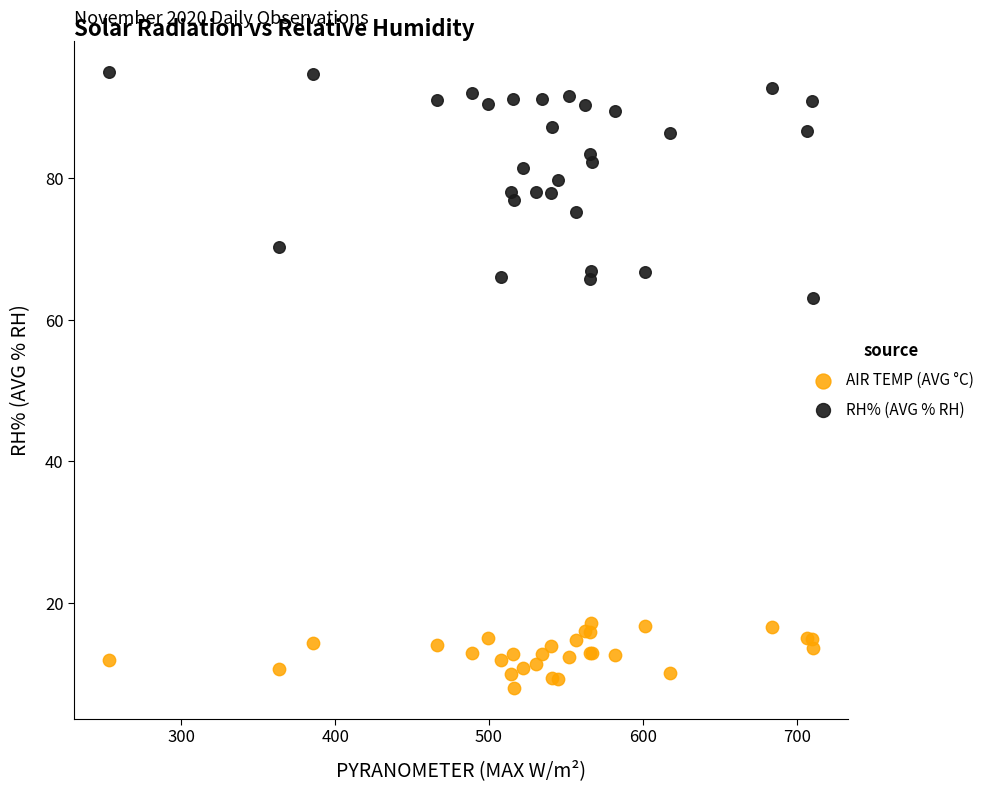

What are all the series names shown in the legend?

AIR TEMP (AVG °C), RH% (AVG % RH)